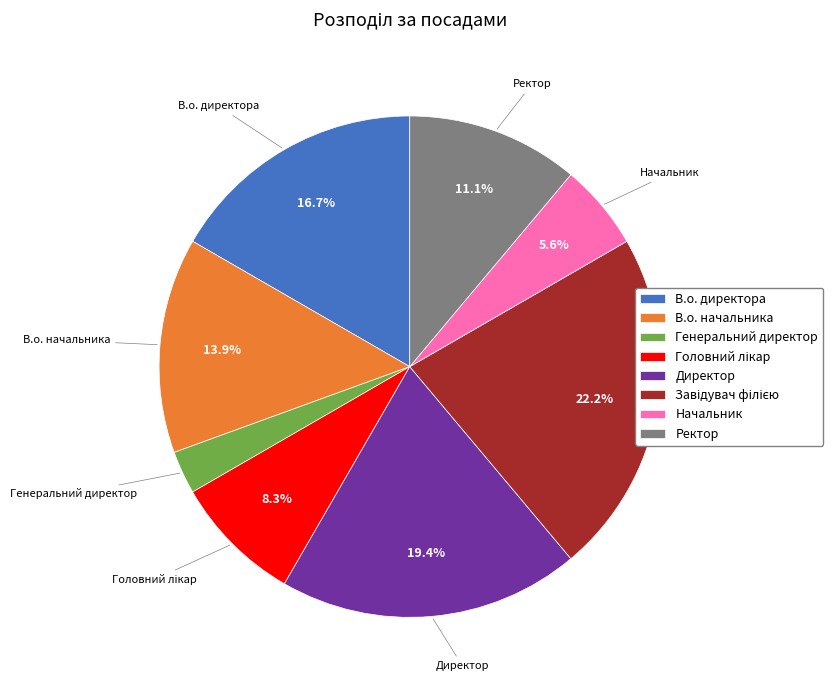

To the nearest percent, what is the difference between the largest and smallest slice percentages?

19%